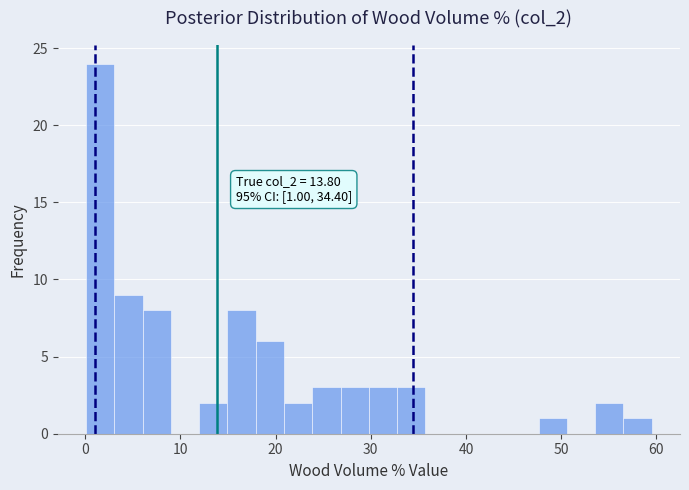

Around what value on the x-axis is the tallest bar? Give the approximate position of its centre, as read against the axis.

2